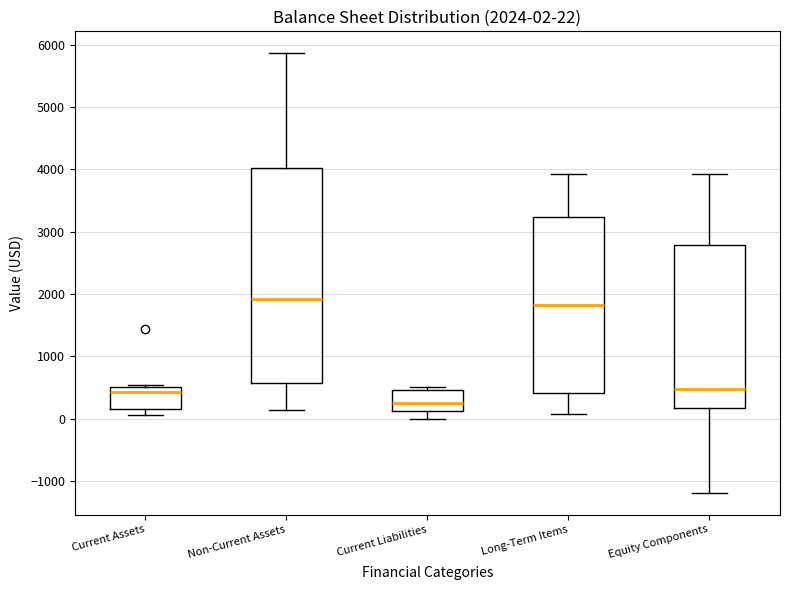

Comparing the boxes themselves (not the whiskers), which one is the tallest?

Non-Current Assets